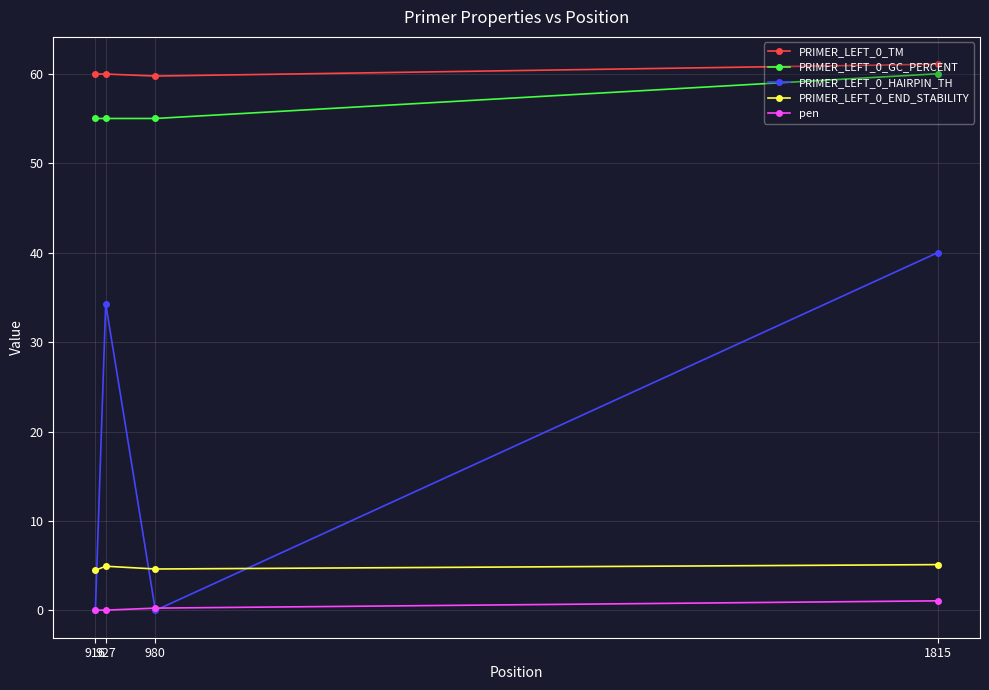

True or false: pen and PRIMER_LEFT_0_END_STABILITY cross at least once.

False